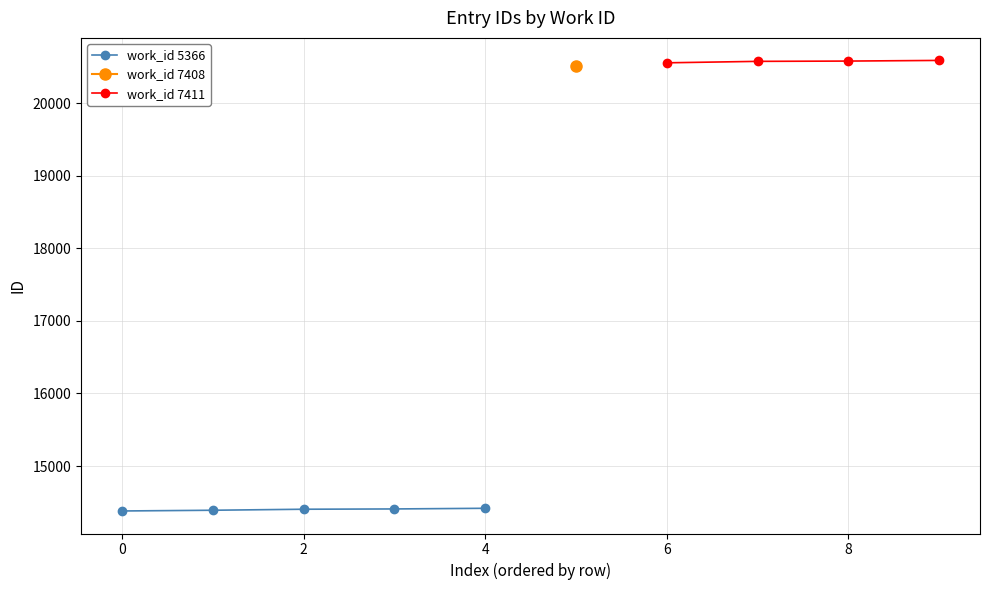

Rank the categories by value from lowest to highest.

5366, 5366, 5366, 5366, 5366, 7408, 7411, 7411, 7411, 7411